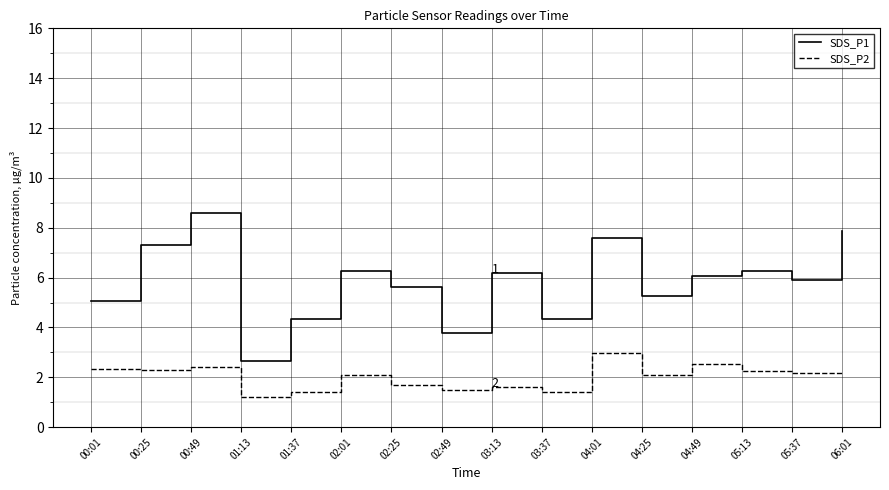

Which series has the largest total across all categories?

SDS_P1